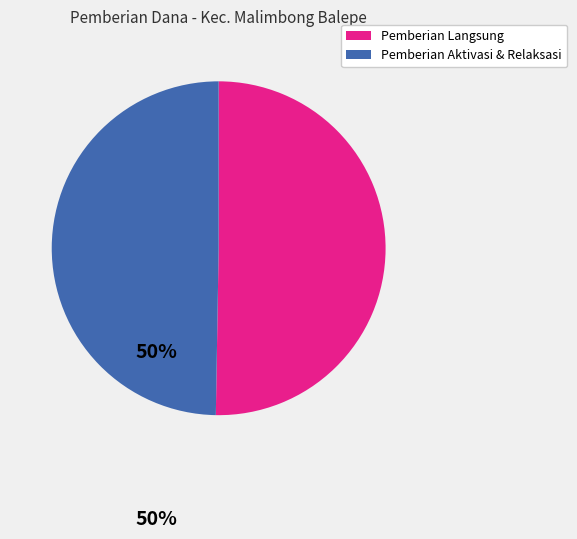

Is the sum of Pemberian Aktivasi & Relaksasi and Pemberian Langsung greater than half?

Yes